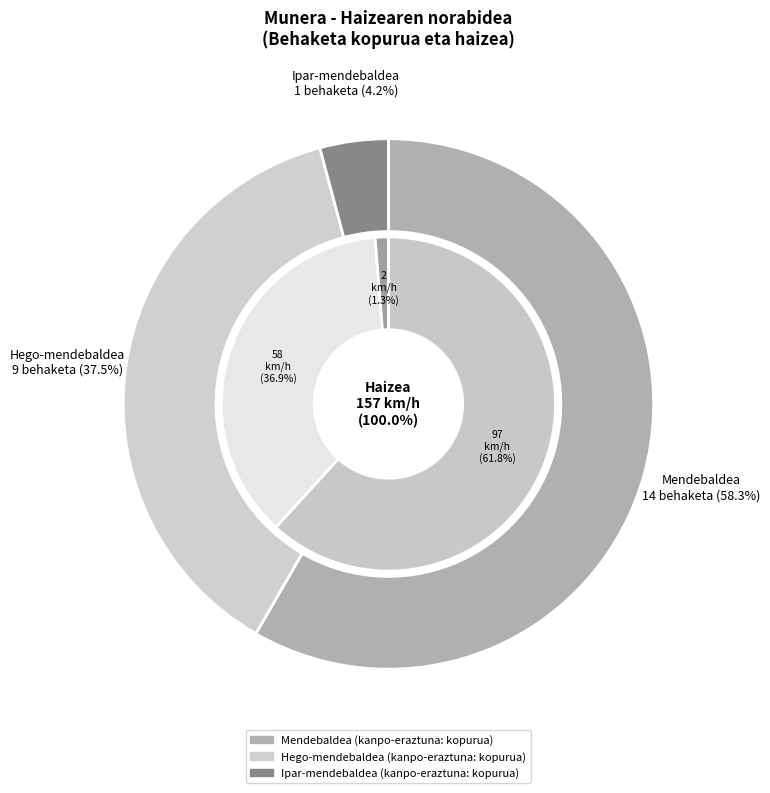

True or false: Mendebaldea accounts for 1% of the total.

False